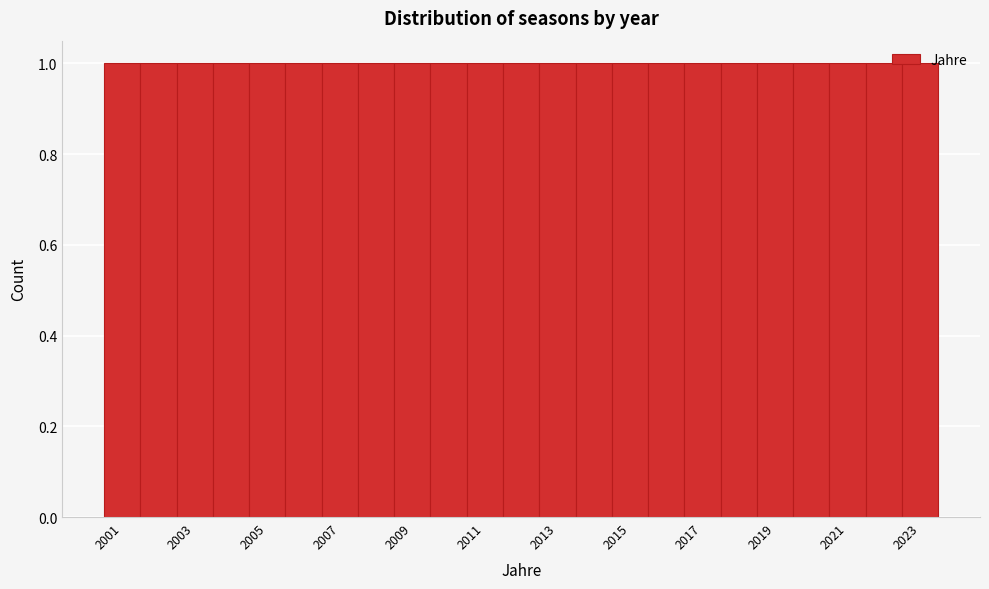

Reading left to right, transcribe this chart: for each bar, give the range it covers on the x-axis and its height. Neither the bar edges nor the heights are printed on the chart, so give them approximately, as read against the axes.

2000.5 to 2001.5: 1
2001.5 to 2002.5: 1
2002.5 to 2003.5: 1
2003.5 to 2004.5: 1
2004.5 to 2005.5: 1
2005.5 to 2006.5: 1
2006.5 to 2007.5: 1
2007.5 to 2008.5: 1
2008.5 to 2009.5: 1
2009.5 to 2010.5: 1
2010.5 to 2011.5: 1
2011.5 to 2012.5: 1
2012.5 to 2013.5: 1
2013.5 to 2014.5: 1
2014.5 to 2015.5: 1
2015.5 to 2016.5: 1
2016.5 to 2017.5: 1
2017.5 to 2018.5: 1
2018.5 to 2019.5: 1
2019.5 to 2020.5: 1
2020.5 to 2021.5: 1
2021.5 to 2022.5: 1
2022.5 to 2023.5: 1